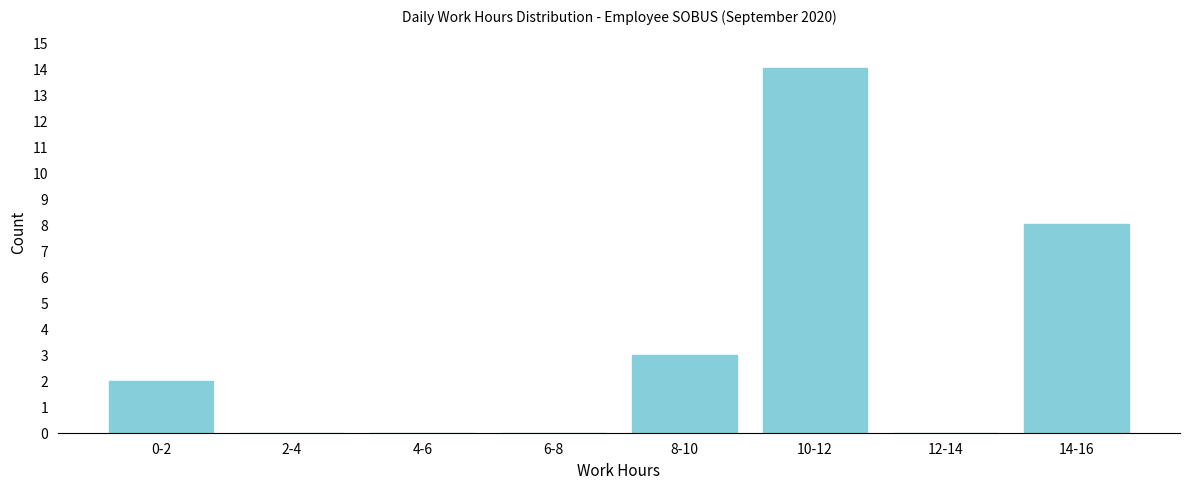

Reading right to left, transcribe all the data shown in this chart.

14-16=8	12-14=0	10-12=14	8-10=3	6-8=0	4-6=0	2-4=0	0-2=2